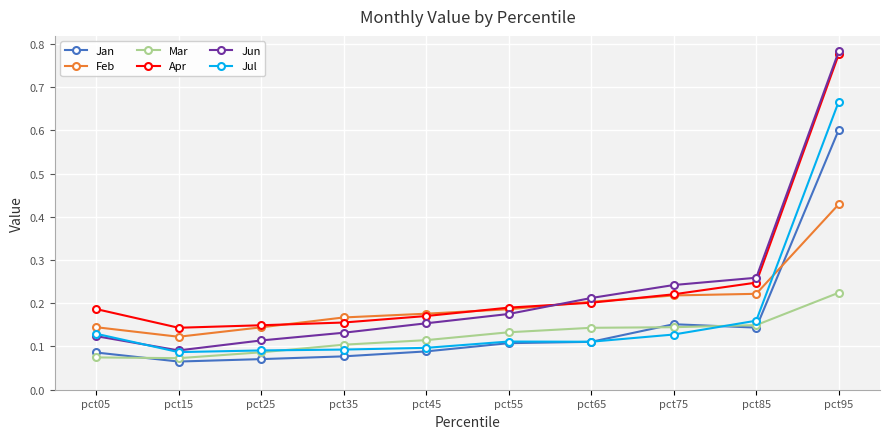

Is it true that Feb equals 0.3 at pct75?

False